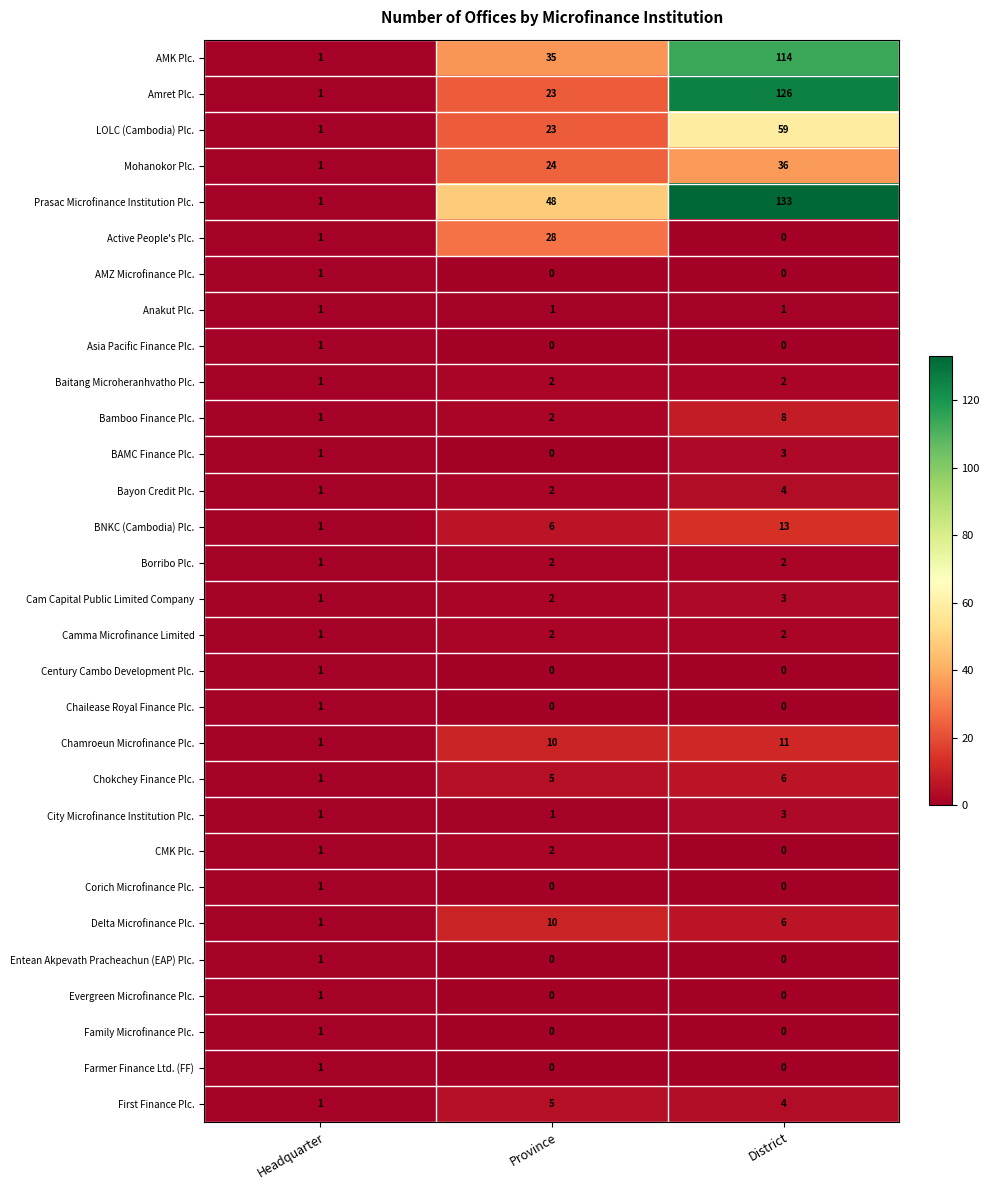

What is the total value across all series at Province?

233